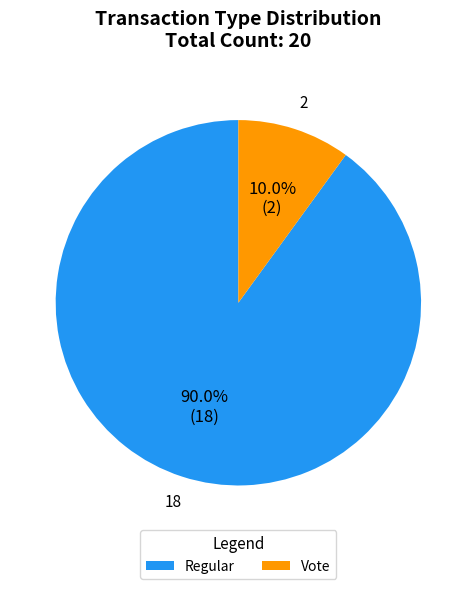

Which category has the biggest portion of the pie?

Regular